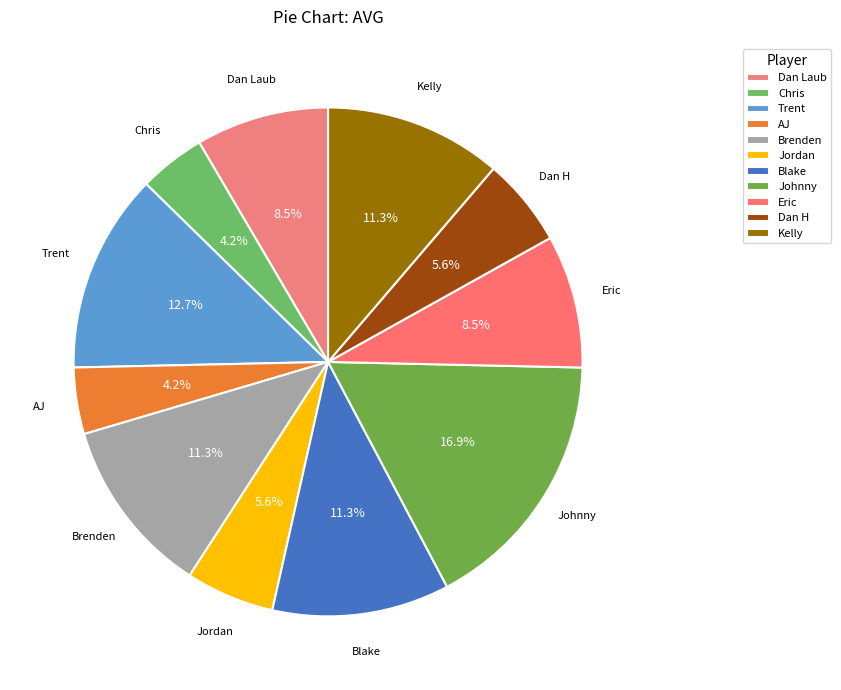

What percentage is NOT represented by Dan Laub?

91.5%